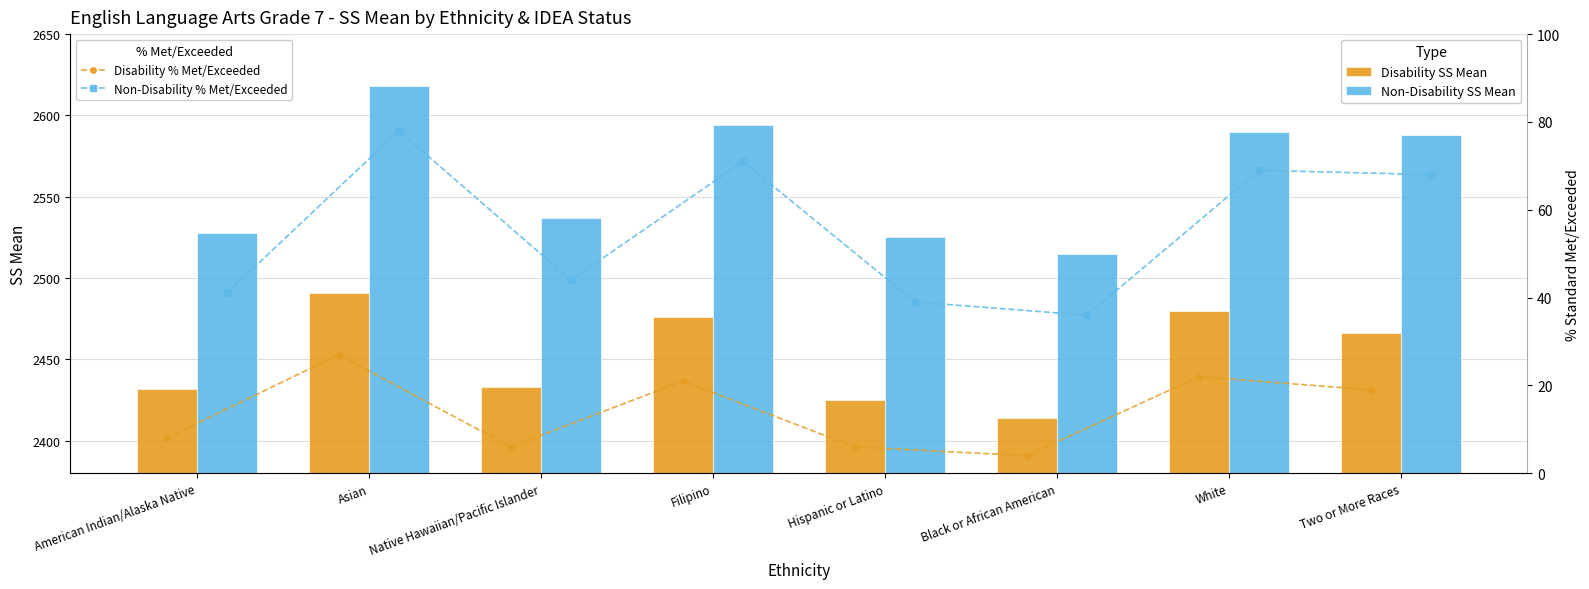

What are all the series names shown in the legend?

Disability SS Mean, Non-Disability SS Mean, Disability % Met/Exceeded, Non-Disability % Met/Exceeded